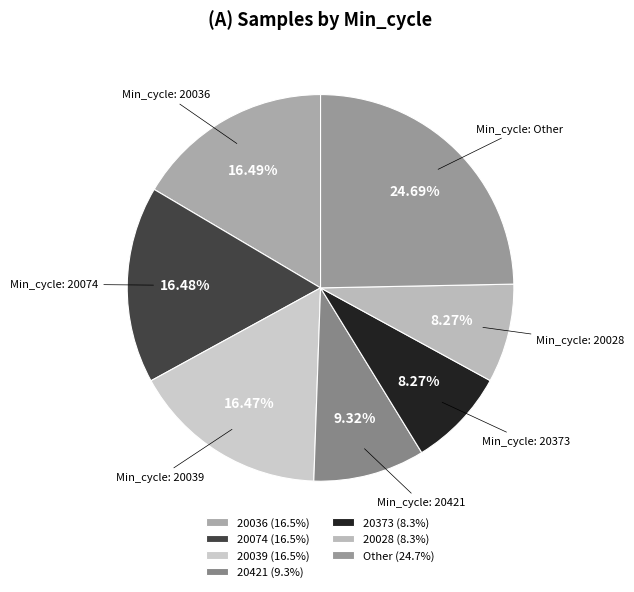

Count the number of slices in the pie.

7